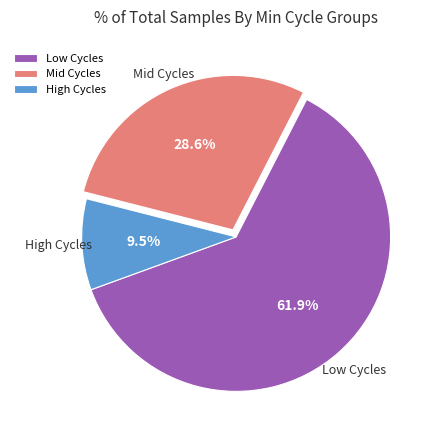

Is there any slice that represents more than half of the pie?

Yes